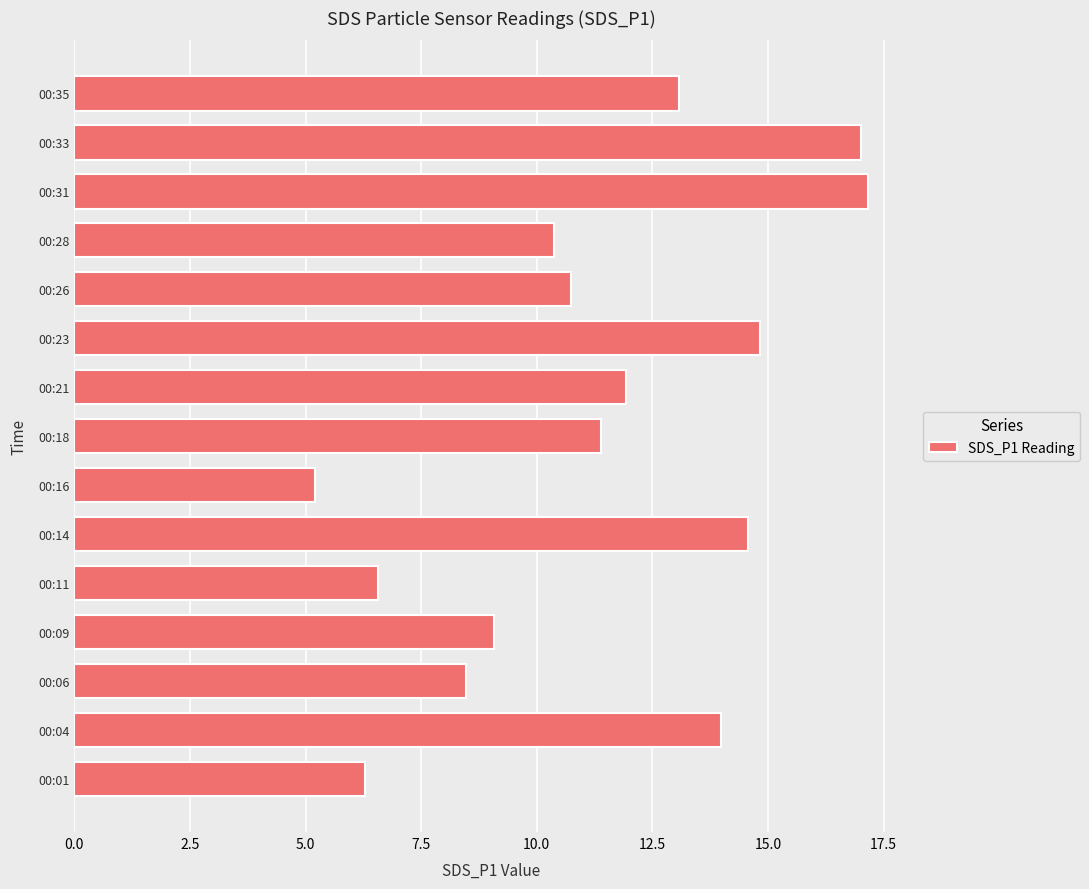

What is the greatest value displayed?

17.2